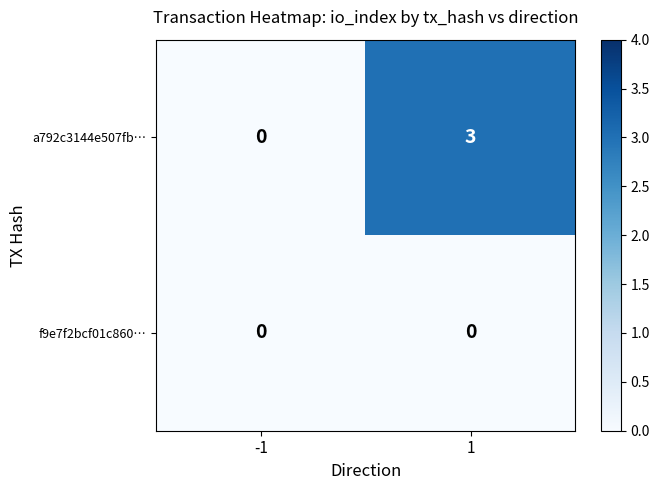

True or false: a792c3144e507fb… has a value of 0 at -1.

True